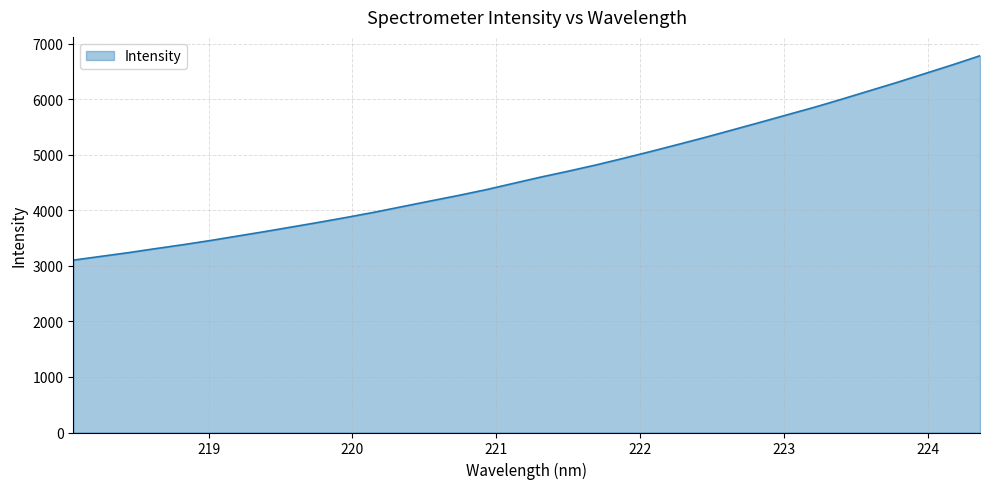

What is the minimum value shown in the chart?

3103.6